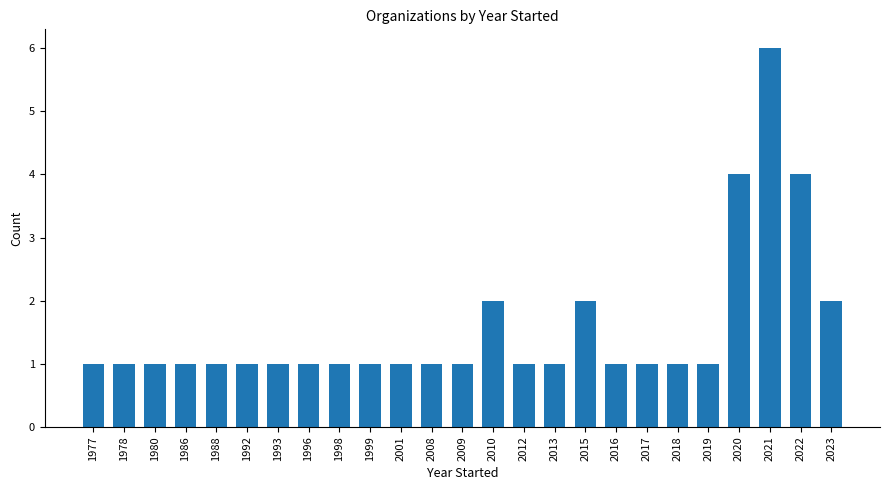

What is the difference between the second highest and second lowest values?

3